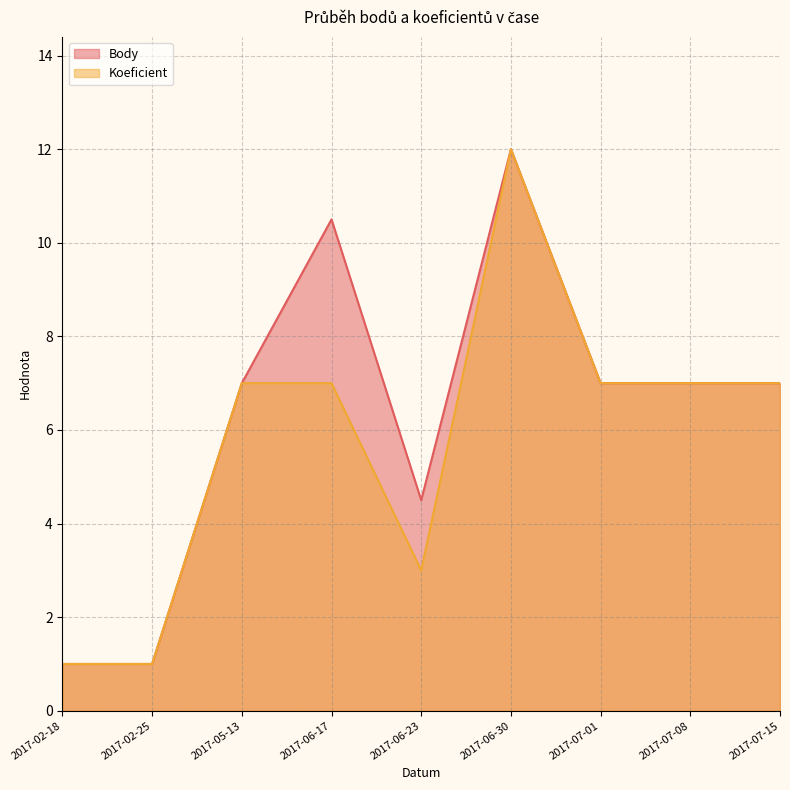

What is the label of the 3rd point from the right?

2017-07-01